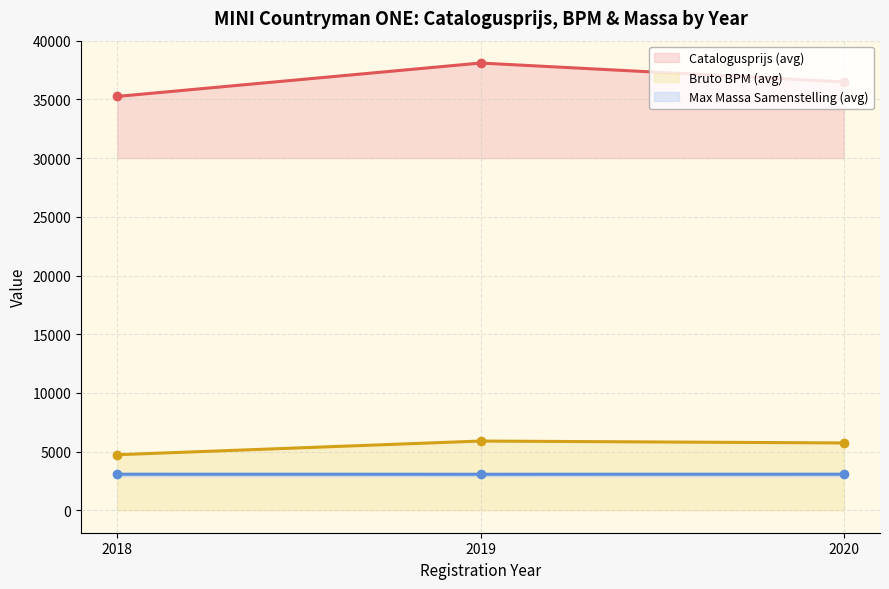

Is the value of Catalogusprijs (avg) at 2020 greater than the value of Bruto BPM (avg) at 2020?

Yes